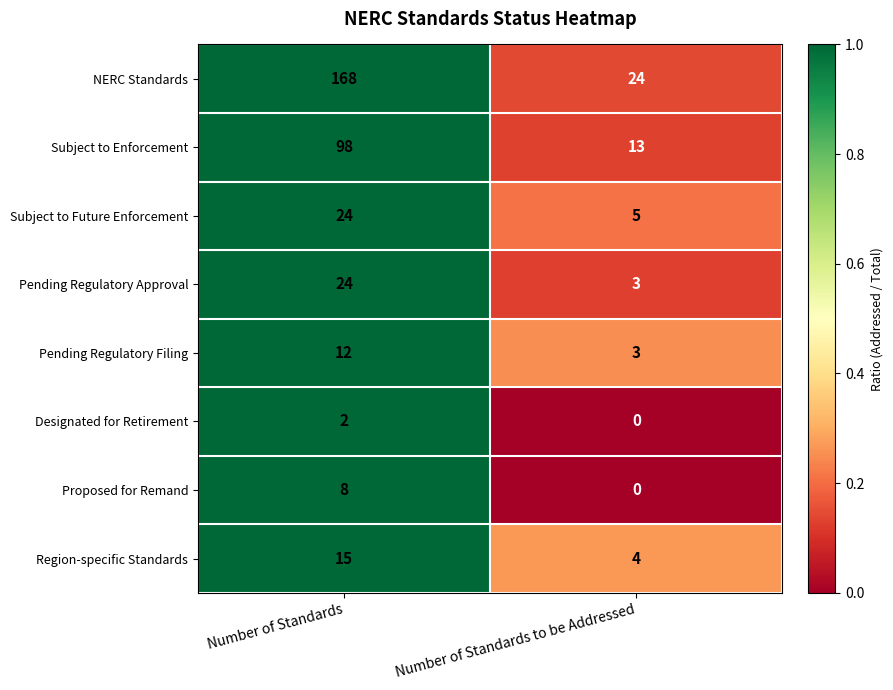

How many distinct data groups are displayed?

8